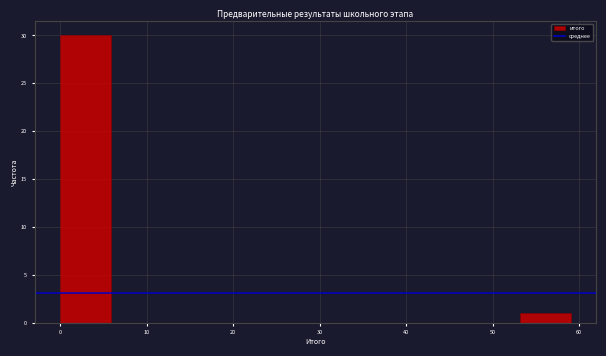

How tall is the bar that spans 0.0 to 5.9 on the x-axis? Neither the bar edges nor the heights are printed on the chart, so give them approximately, as read against the axes.

30